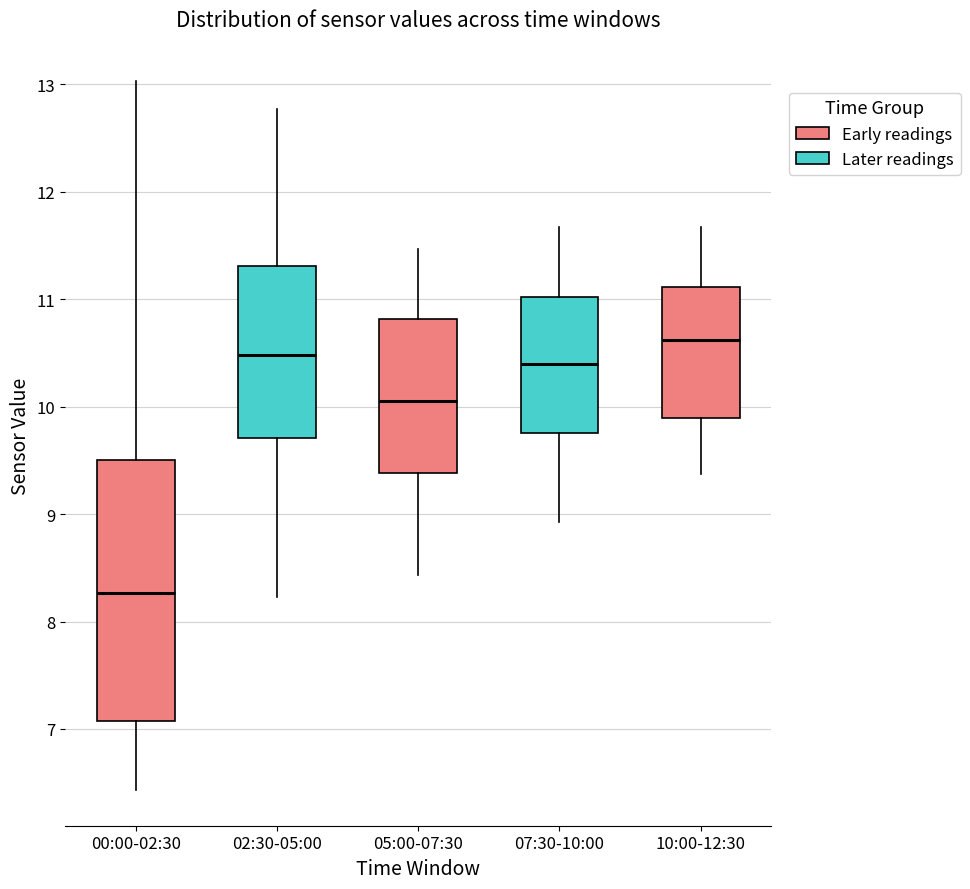

Which box has the highest median line?

10:00-12:30